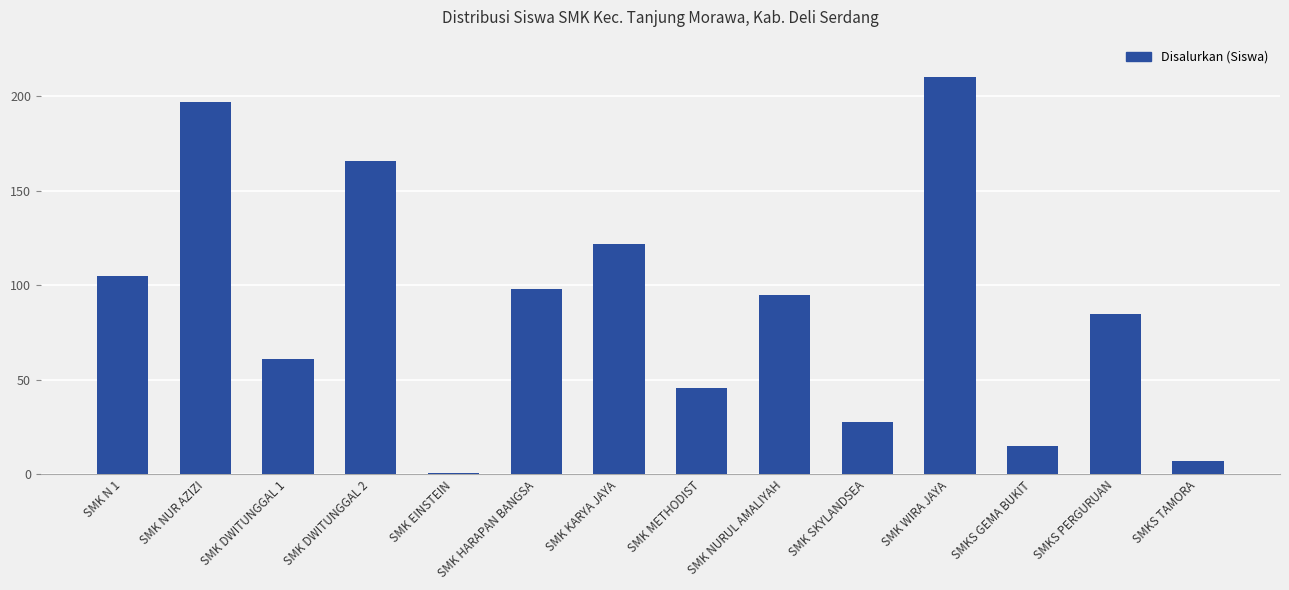

Rank the categories by value from lowest to highest.

SMK EINSTEIN, SMKS TAMORA, SMKS GEMA BUKIT, SMK SKYLANDSEA, SMK METHODIST, SMK DWITUNGGAL 1, SMKS PERGURUAN, SMK NURUL AMALIYAH, SMK HARAPAN BANGSA, SMK N 1, SMK KARYA JAYA, SMK DWITUNGGAL 2, SMK NUR AZIZI, SMK WIRA JAYA